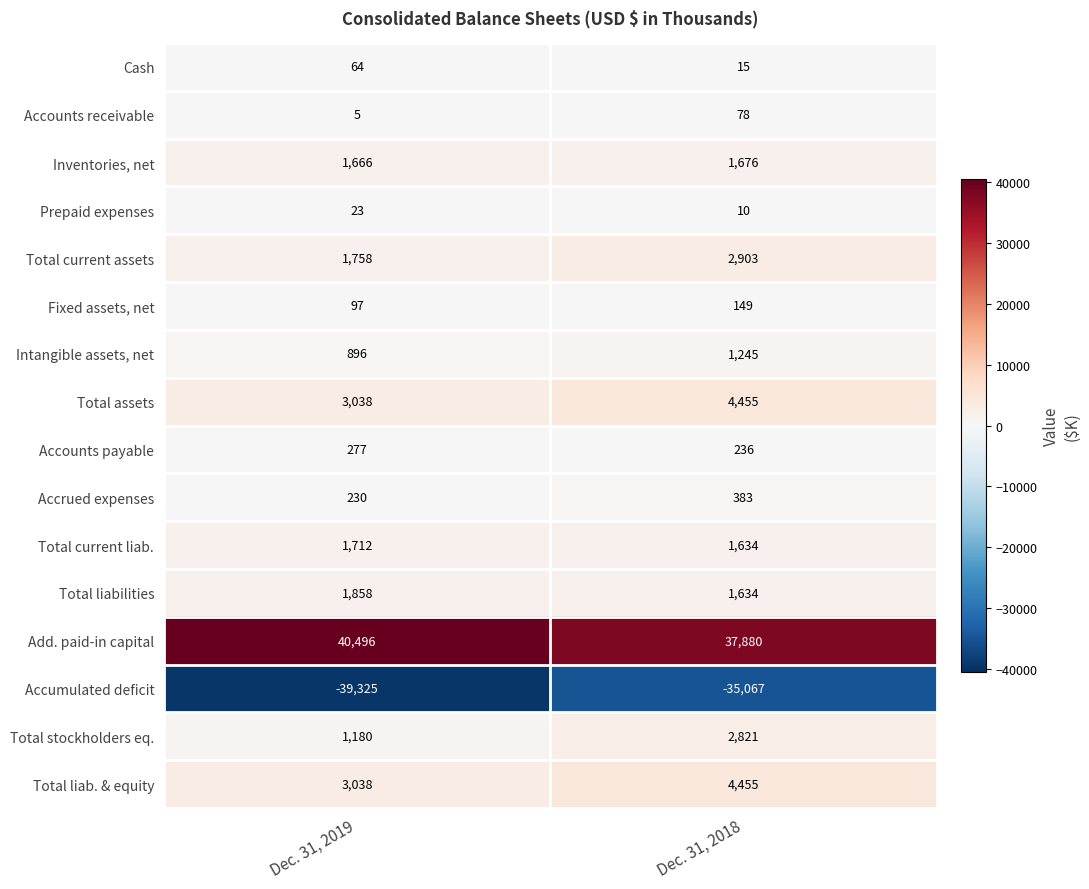

What is the sum of the Cash values at Dec. 31, 2018 and Dec. 31, 2019?

79